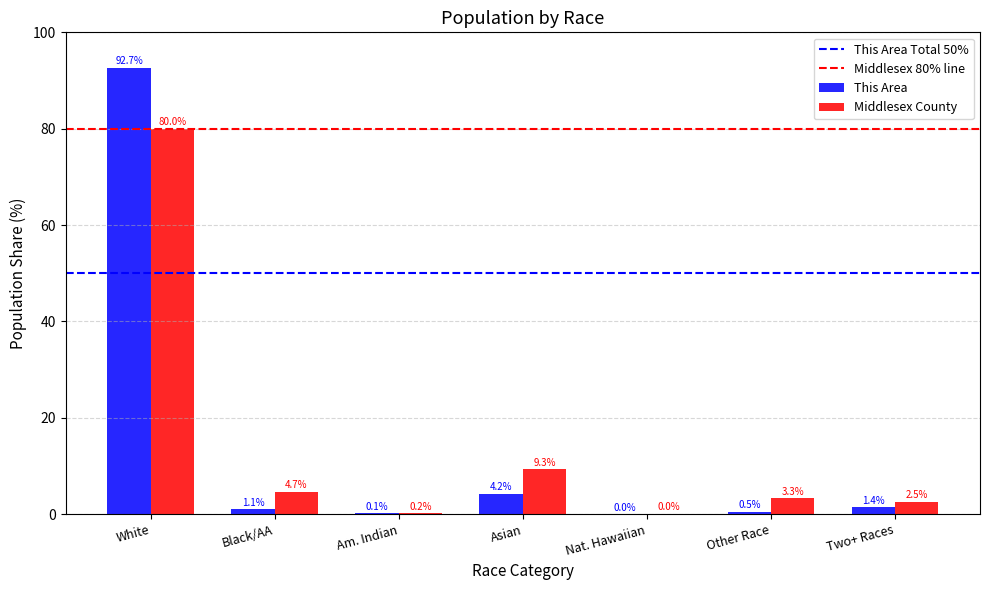

What is the sum of all Middlesex County values?

100.0